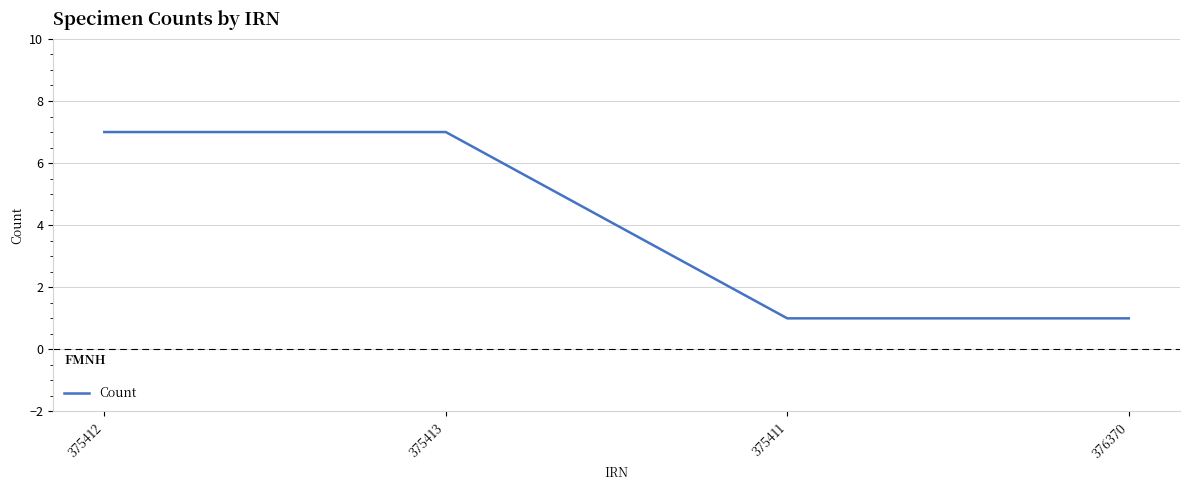

True or false: the data has more than 1 interior local peaks.

False